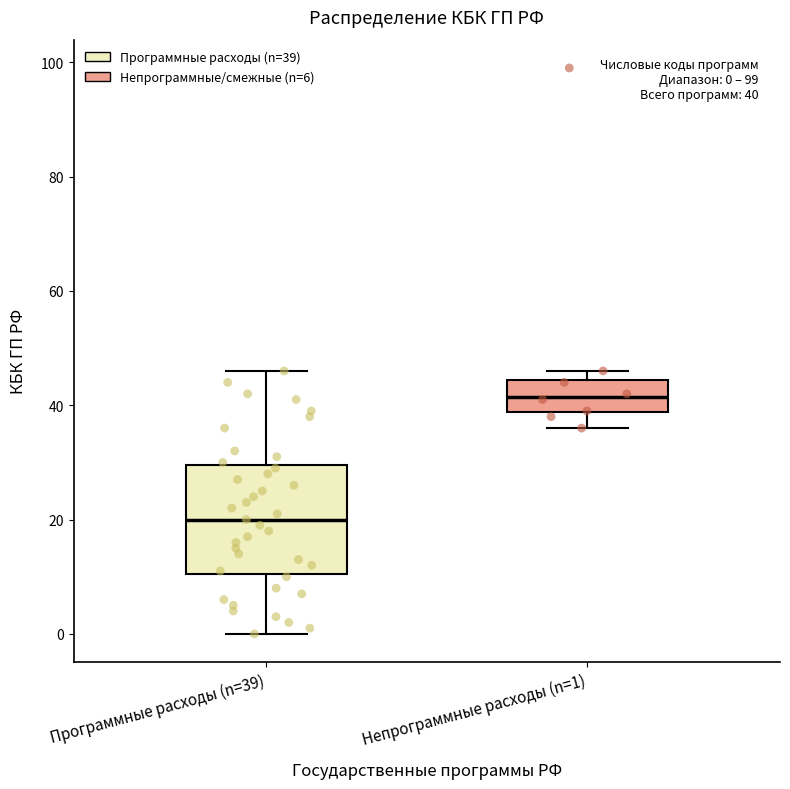

Which box's median line is the highest?

Непрограммные расходы (n=1)